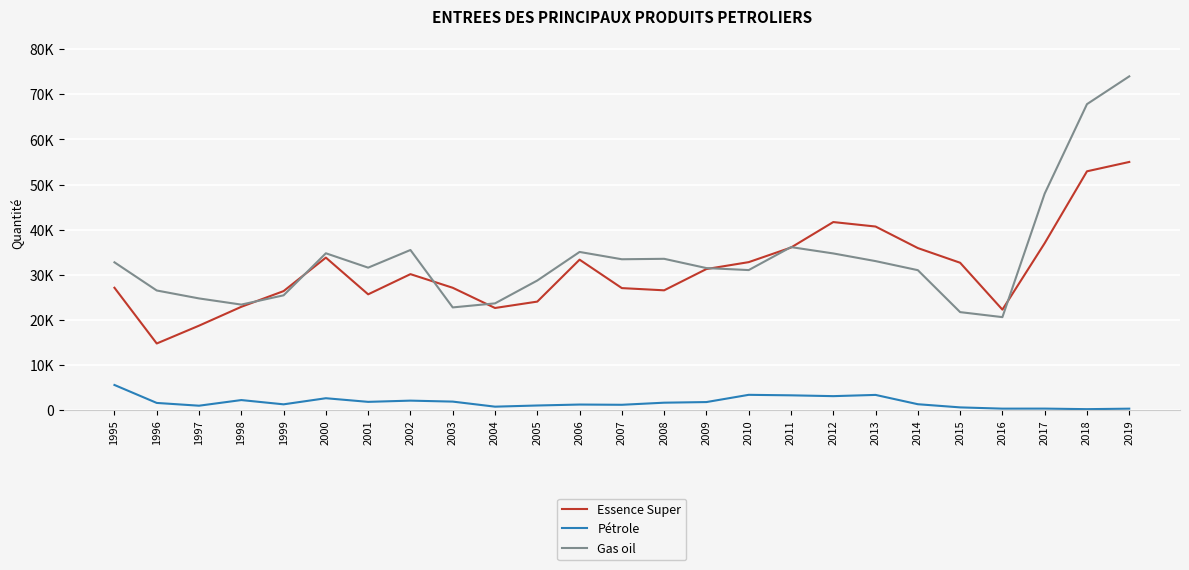

True or false: Pétrole and Gas oil cross at least once.

False